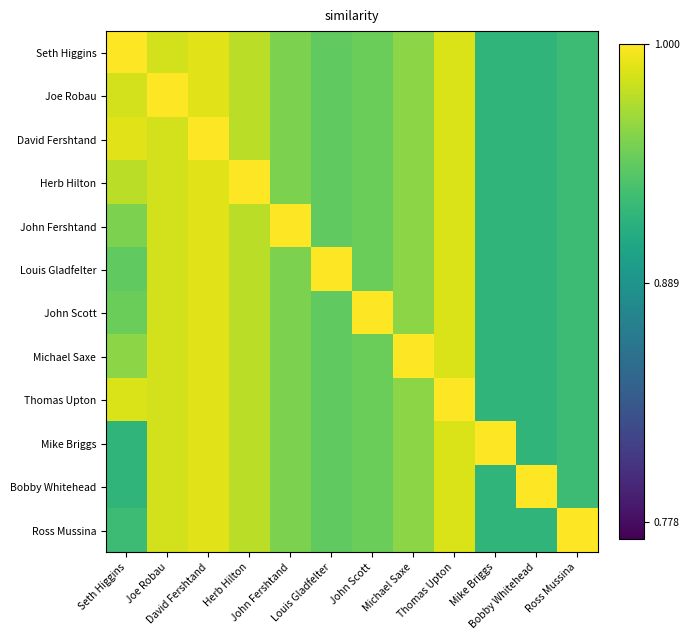

What is the total value across all series at Mike Briggs?

11.1